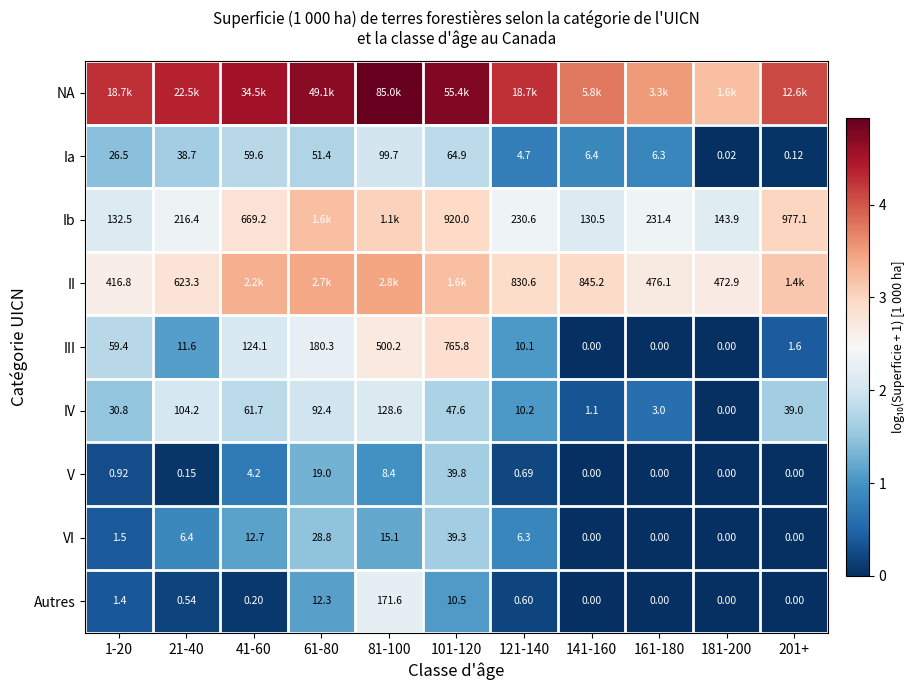

Rank the series by their maximum value, from highest to lowest.

NA, II, Ib, III, Autres, IV, Ia, V, VI